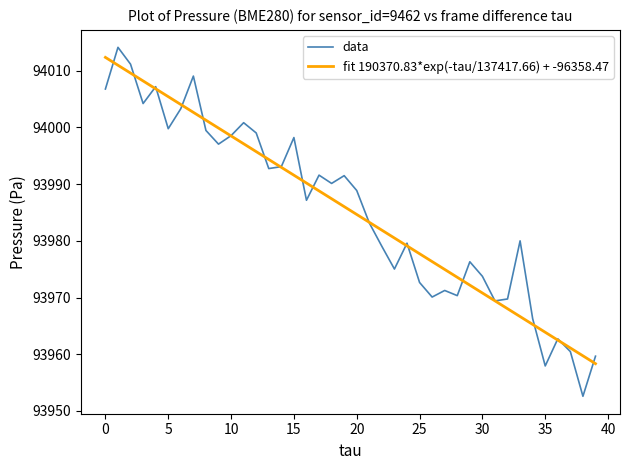

Which series has the largest range (max minus min)?

data